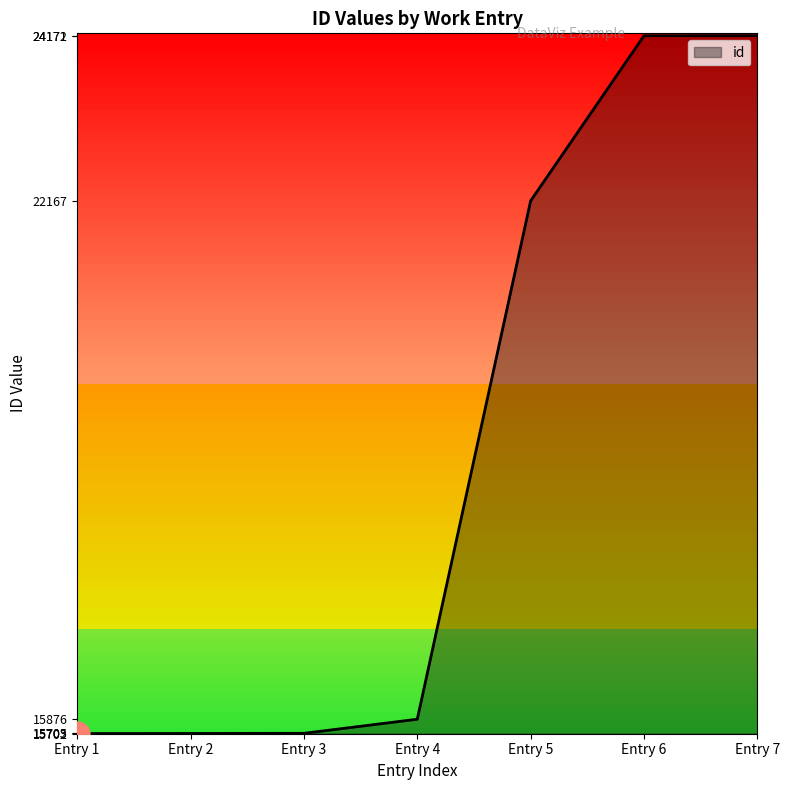

Where is the data nearest to the value 19937?

Entry 5